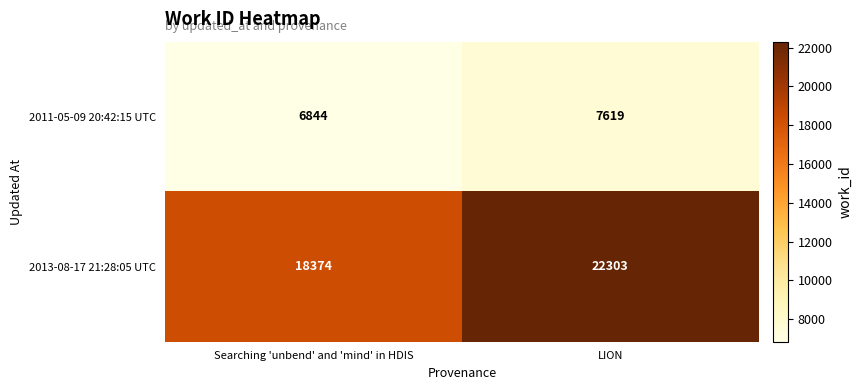

Which category has the highest value across all series?

LION